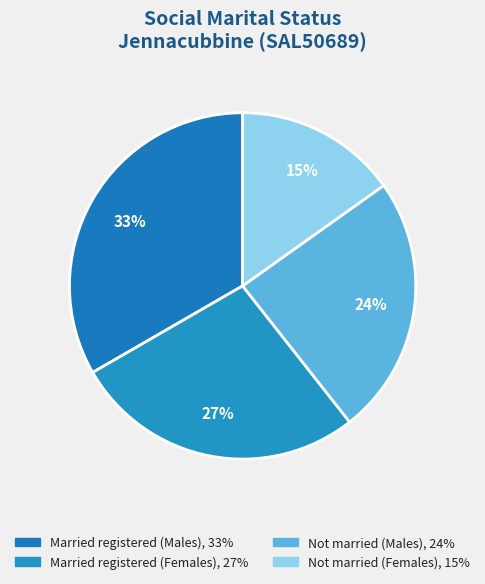

How many segments does this pie chart have?

4